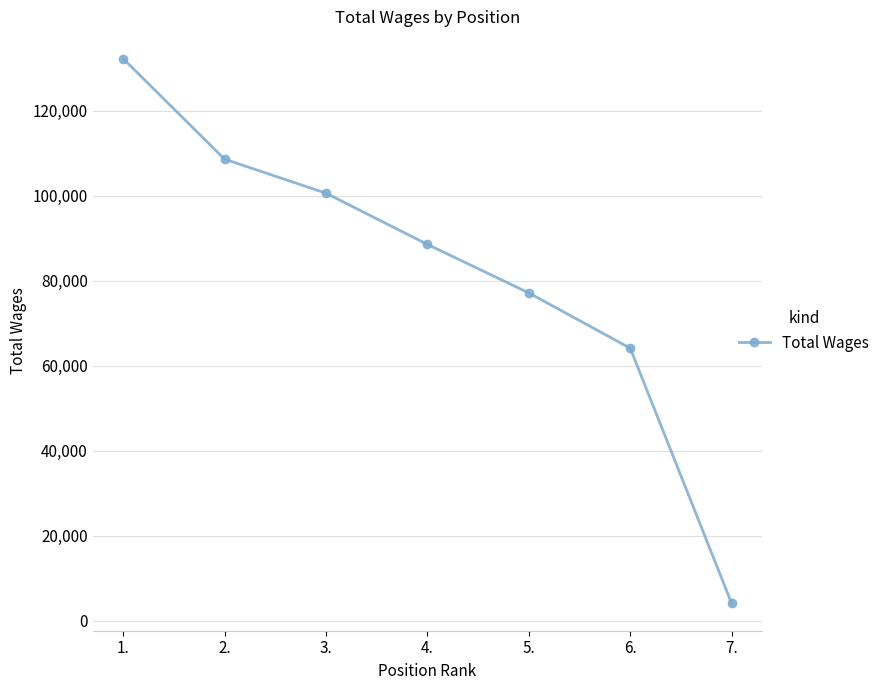

Reading right to left, transcribe all the data shown in this chart.

4109	64172	77184	88608	100655	108660	132323